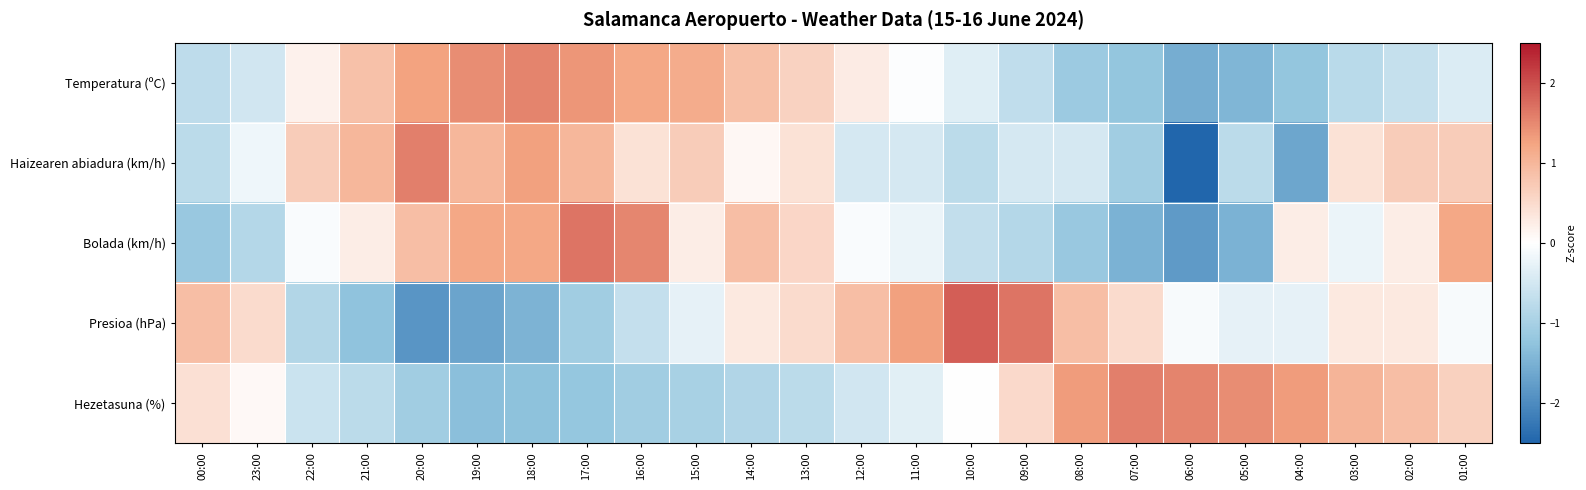

Reading left to right, list all the values displayed in this chart.

Temperatura (ºC): 00:00=-0.7	23:00=-0.5	22:00=0.2	21:00=0.8	20:00=1.3	19:00=1.5	18:00=1.5	17:00=1.4	16:00=1.2	15:00=1.1	14:00=0.9	13:00=0.6	12:00=0.3	11:00=-0.0	10:00=-0.4	09:00=-0.7	08:00=-1.1	07:00=-1.2	06:00=-1.6	05:00=-1.4	04:00=-1.2	03:00=-0.8	02:00=-0.7	01:00=-0.4
Haizearen abiadura (km/h): 00:00=-0.8	23:00=-0.2	22:00=0.7	21:00=1.0	20:00=1.6	19:00=1.0	18:00=1.3	17:00=1.0	16:00=0.4	15:00=0.7	14:00=0.1	13:00=0.4	12:00=-0.5	11:00=-0.5	10:00=-0.8	09:00=-0.5	08:00=-0.5	07:00=-1.1	06:00=-2.8	05:00=-0.8	04:00=-1.6	03:00=0.4	02:00=0.7	01:00=0.7
Bolada (km/h): 00:00=-1.2	23:00=-0.9	22:00=-0.1	21:00=0.3	20:00=0.9	19:00=1.2	18:00=1.2	17:00=1.7	16:00=1.5	15:00=0.3	14:00=0.9	13:00=0.6	12:00=-0.1	11:00=-0.2	10:00=-0.7	09:00=-0.9	08:00=-1.2	07:00=-1.5	06:00=-1.8	05:00=-1.5	04:00=0.3	03:00=-0.2	02:00=0.3	01:00=1.2
Presioa (hPa): 00:00=0.9	23:00=0.5	22:00=-0.9	21:00=-1.3	20:00=-1.9	19:00=-1.7	18:00=-1.5	17:00=-1.1	16:00=-0.7	15:00=-0.3	14:00=0.3	13:00=0.5	12:00=0.9	11:00=1.3	10:00=1.9	09:00=1.7	08:00=0.9	07:00=0.5	06:00=-0.1	05:00=-0.3	04:00=-0.3	03:00=0.3	02:00=0.3	01:00=-0.1
Hezetasuna (%): 00:00=0.4	23:00=0.1	22:00=-0.6	21:00=-0.8	20:00=-1.1	19:00=-1.3	18:00=-1.3	17:00=-1.2	16:00=-1.1	15:00=-1.0	14:00=-0.9	13:00=-0.8	12:00=-0.5	11:00=-0.3	10:00=0.0	09:00=0.5	08:00=1.3	07:00=1.6	06:00=1.5	05:00=1.5	04:00=1.3	03:00=1.0	02:00=0.9	01:00=0.6